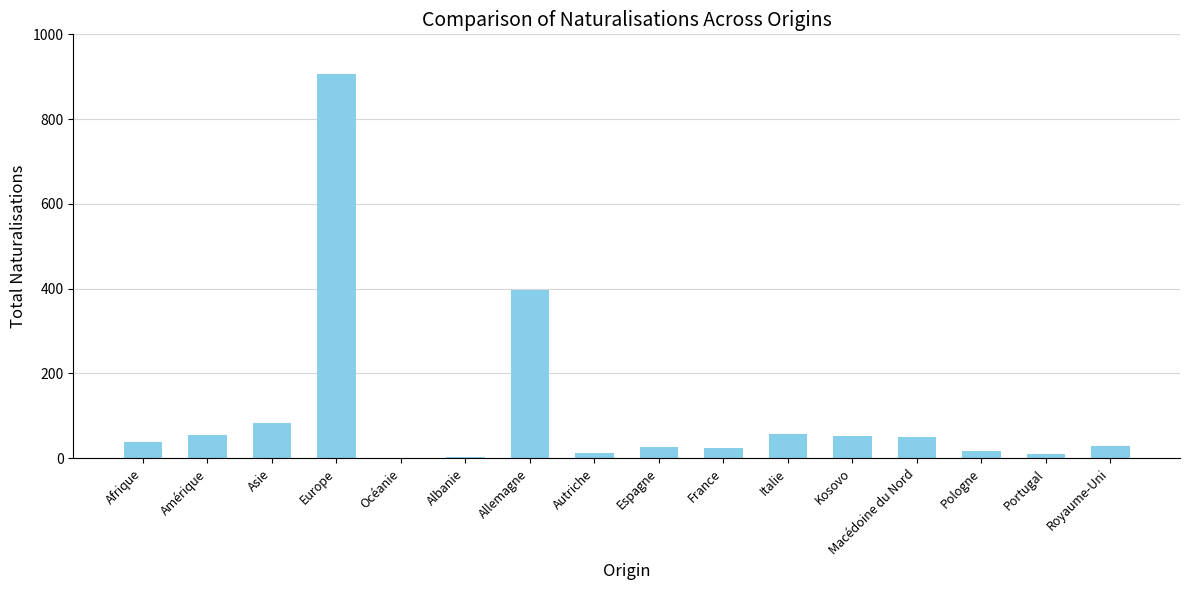

Count the number of categories in the chart.

16